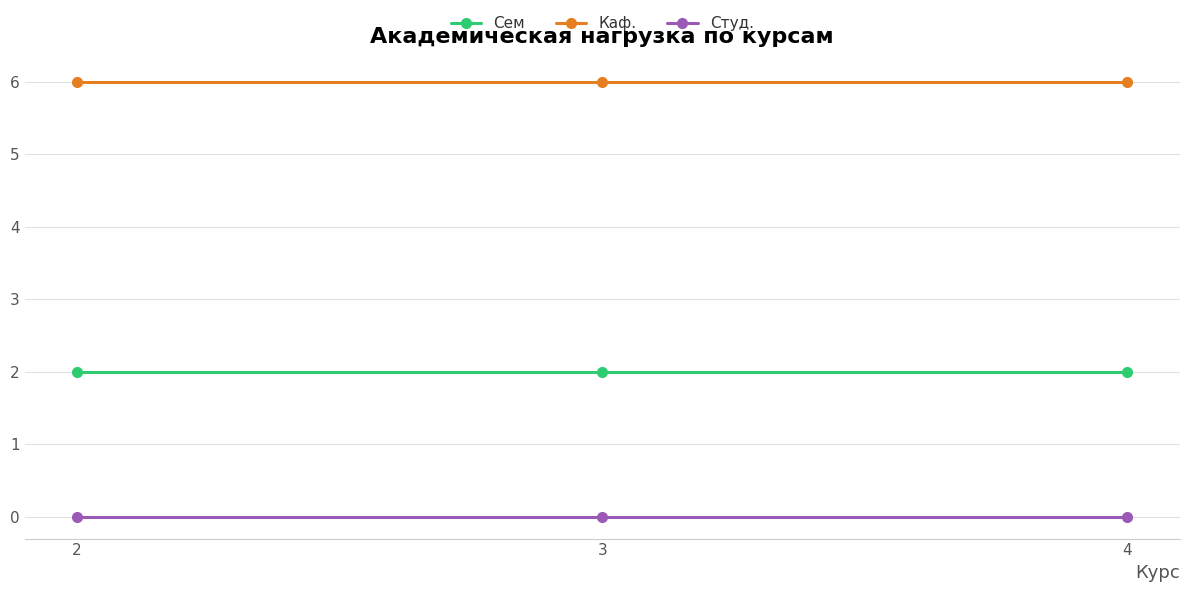

How many lines are shown in the chart?

3